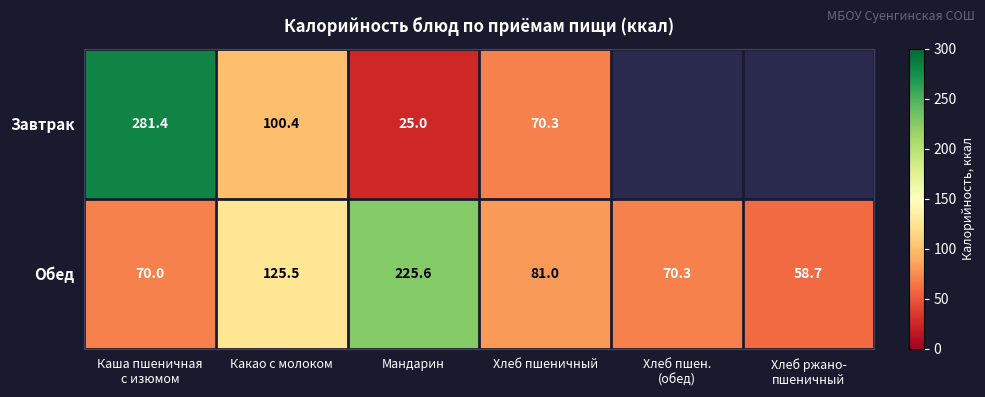

Which label corresponds to the largest value in the chart?

Каша пшеничная
с изюмом